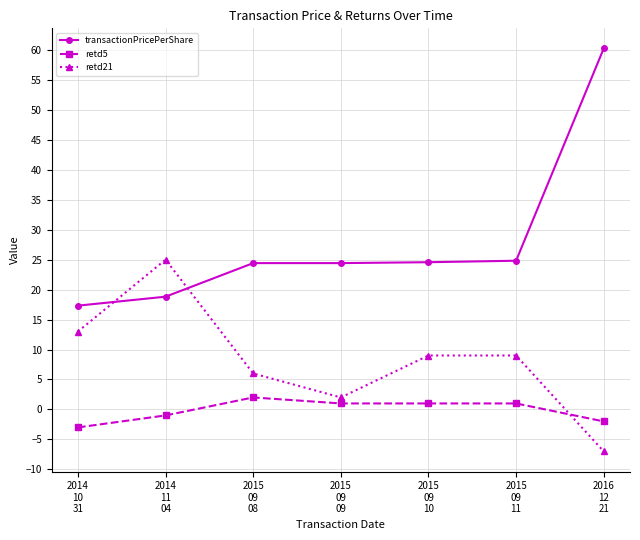

True or false: retd21 has a value of -7.0 at 2016
12
21.

True